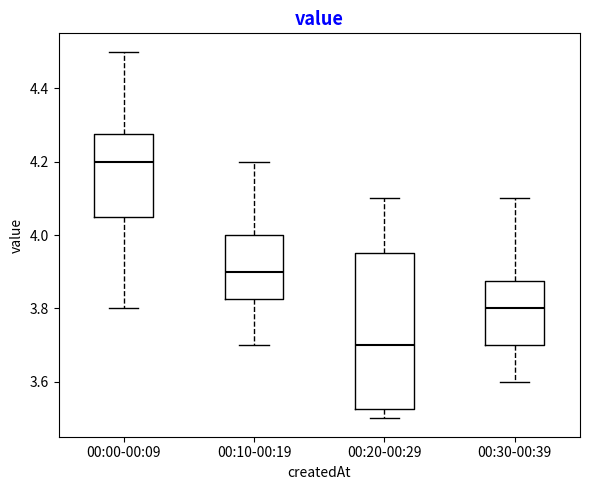

Reading left to right, transcribe this box plot: for each box, give where its median line is, the range the box spans, and where its two whiskers end, as read against the y-axis. The values are not printed on the chart, so give them approximately, as read against the axis.

00:00-00:09: median 4.20, box 4.06 to 4.28, whiskers 3.80 to 4.50
00:10-00:19: median 3.90, box 3.82 to 4.00, whiskers 3.70 to 4.20
00:20-00:29: median 3.70, box 3.52 to 3.96, whiskers 3.50 to 4.10
00:30-00:39: median 3.80, box 3.70 to 3.88, whiskers 3.60 to 4.10